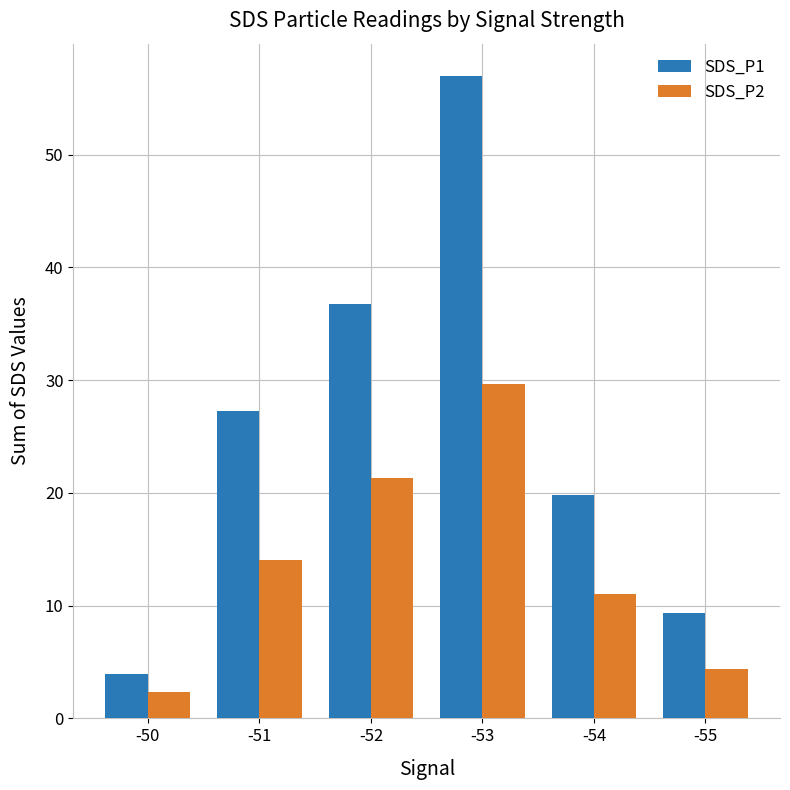

What is the total value across all series at -52?

58.0